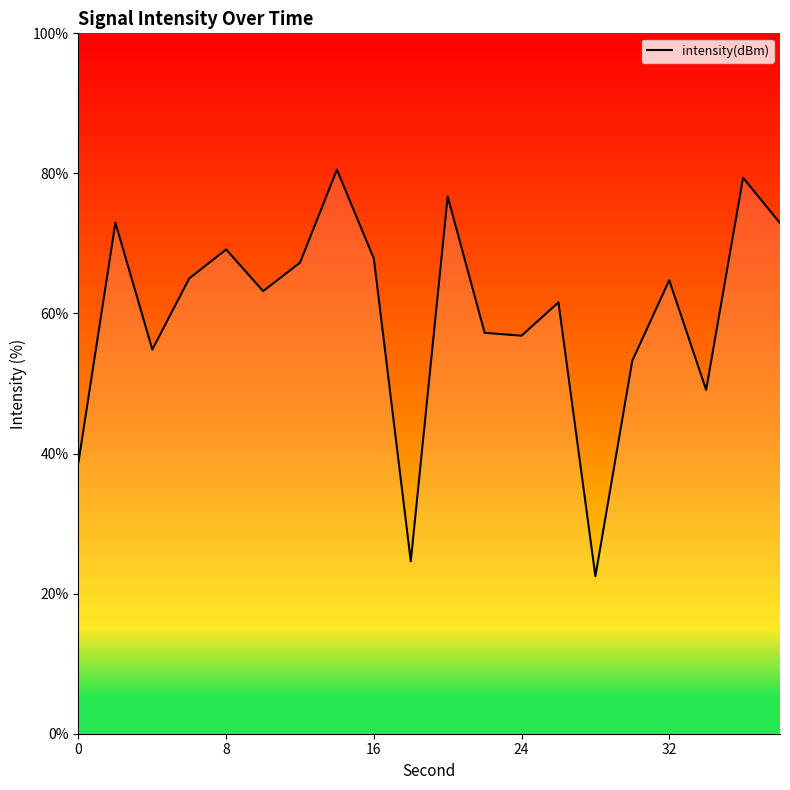

What is the difference between the maximum and minimum values?

58.0